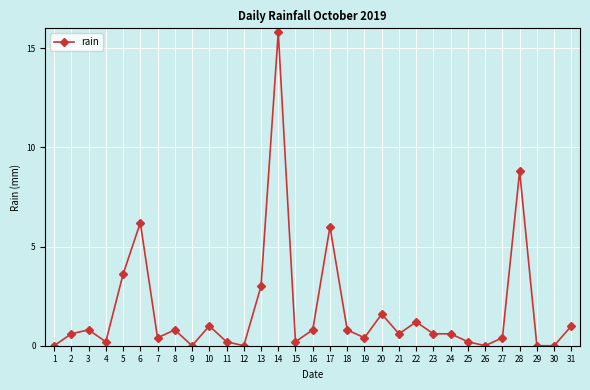

Where is the first local maximum?

3